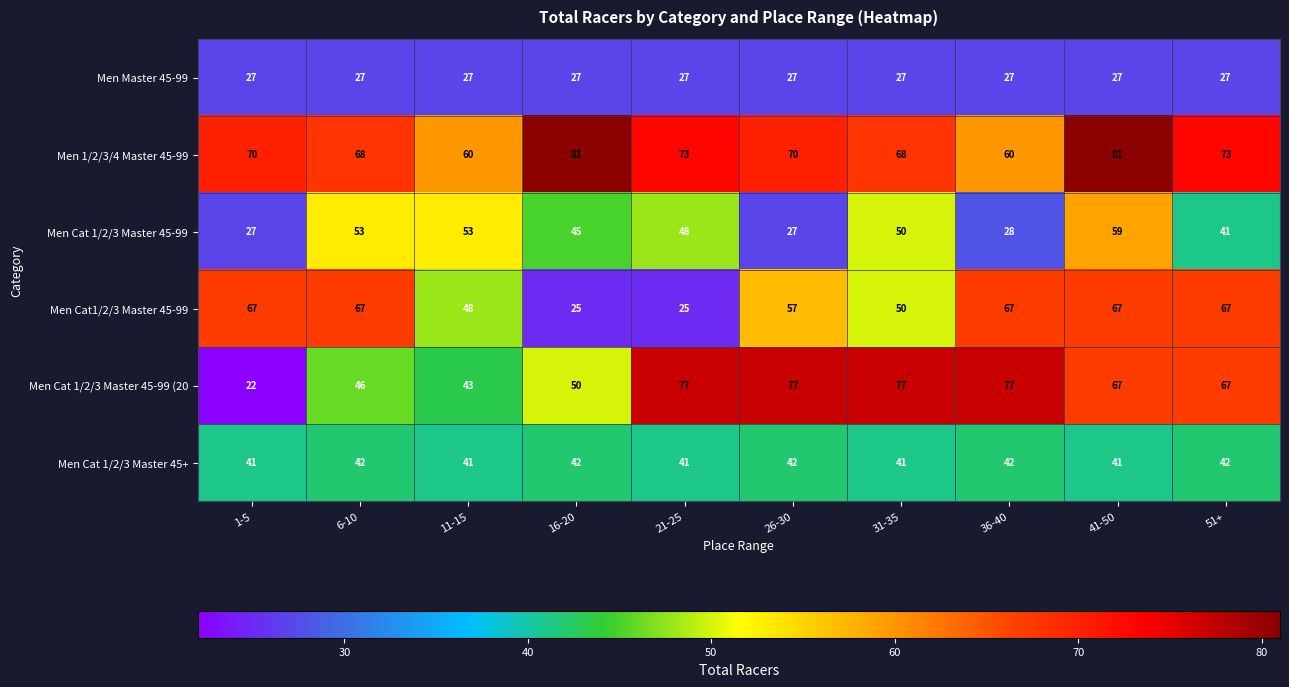

Is it true that Men Master 45-99 equals 27 at 41-50?

True